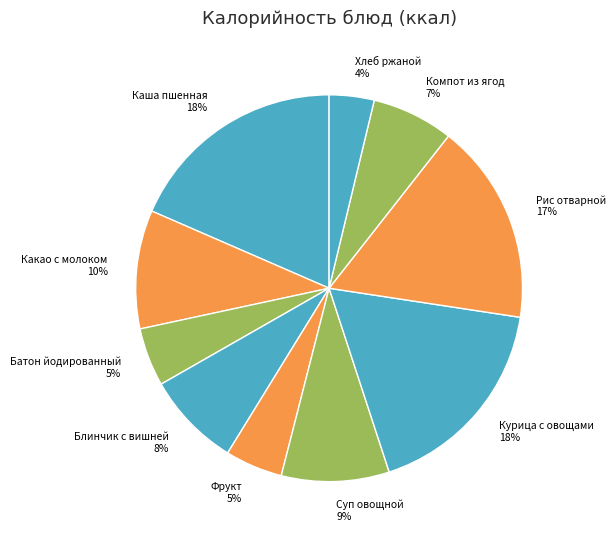

Is there any slice that represents more than half of the pie?

No